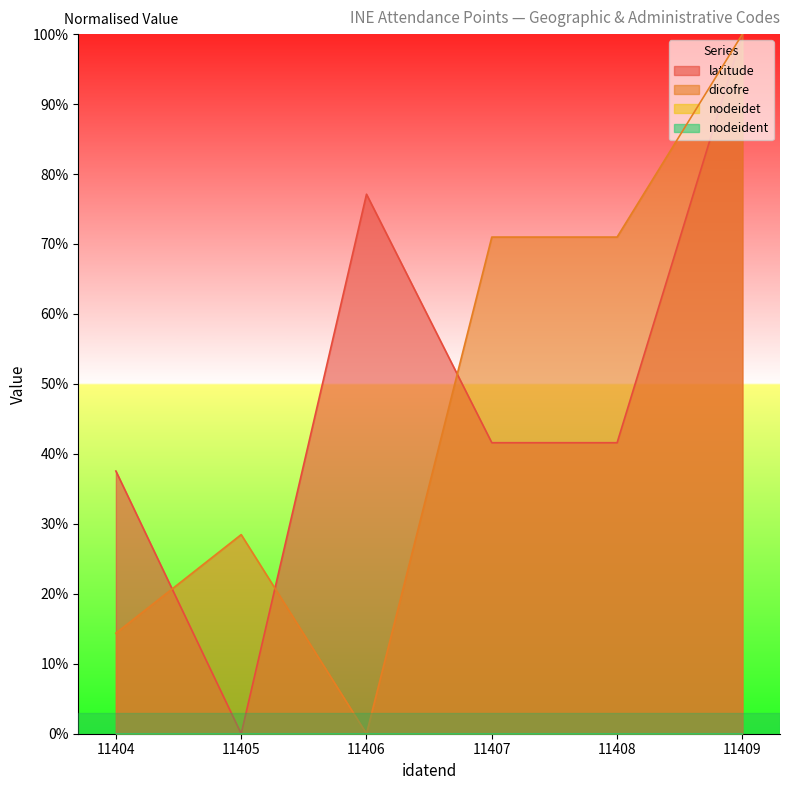

What is the highest value of the dicofre series?

100.0